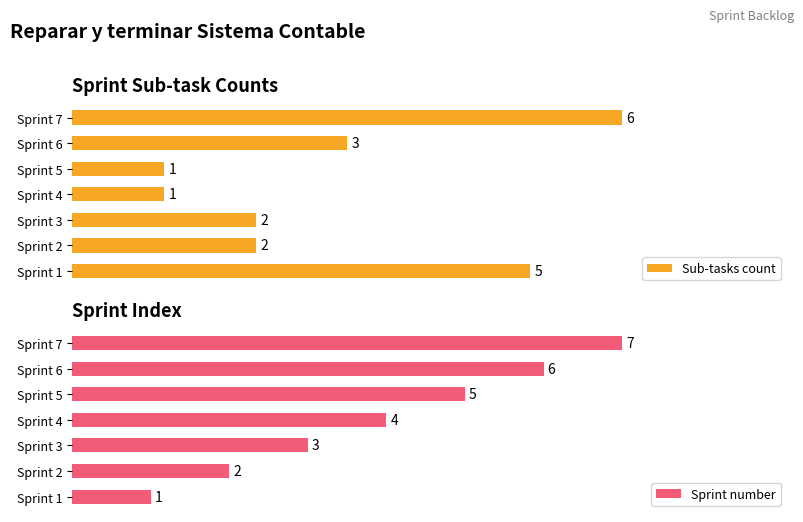

At which label is Sub-tasks count closest to 3?

Sprint 6